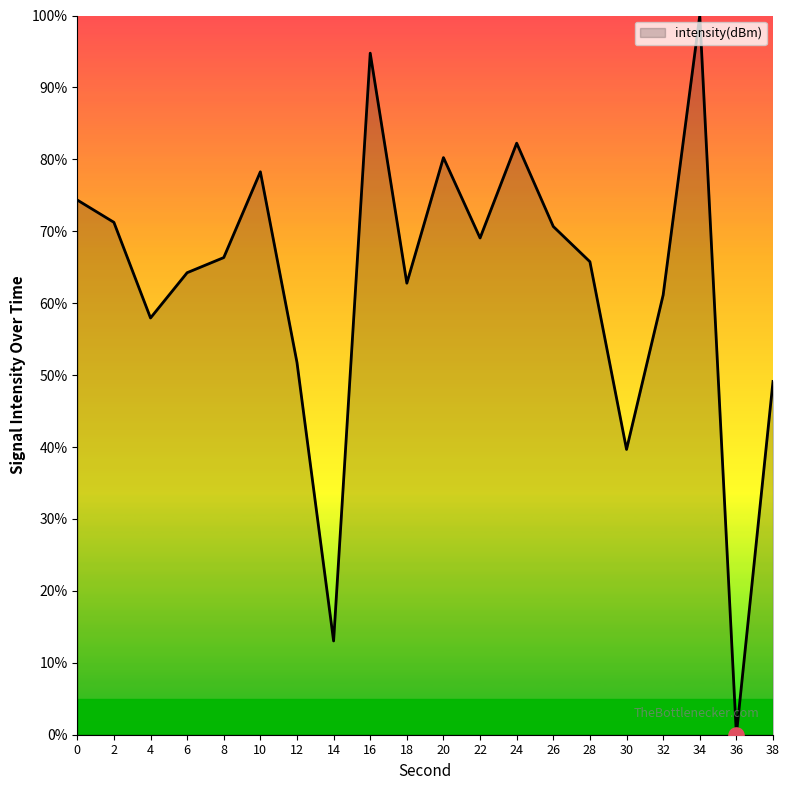

Between 6 and 22, which is larger?

22